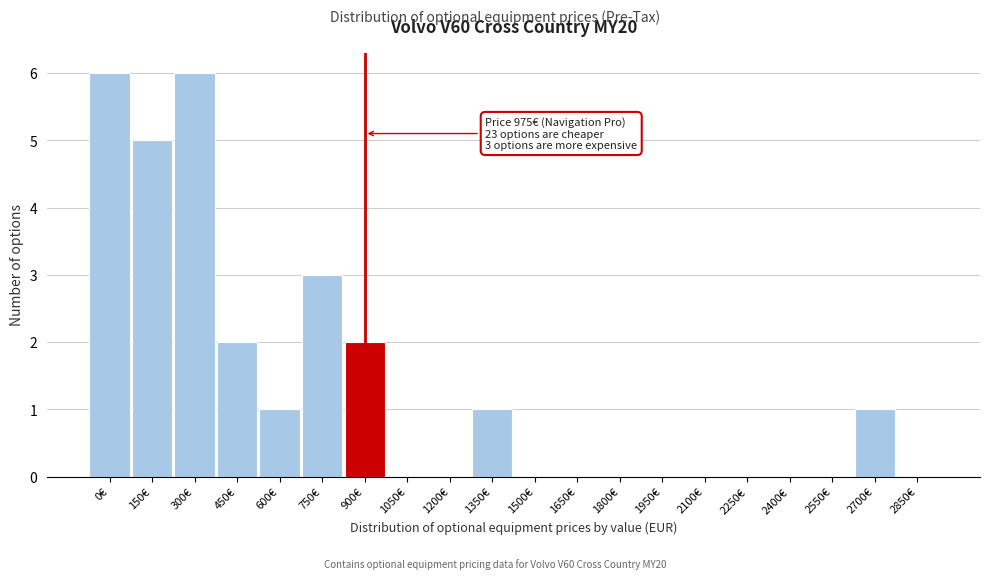

Reading left to right, transcribe all the data shown in this chart.

0€=6	150€=5	300€=6	450€=2	600€=1	750€=3	900€=2	1050€=0	1200€=0	1350€=1	1500€=0	1650€=0	1800€=0	1950€=0	2100€=0	2250€=0	2400€=0	2550€=0	2700€=1	2850€=0